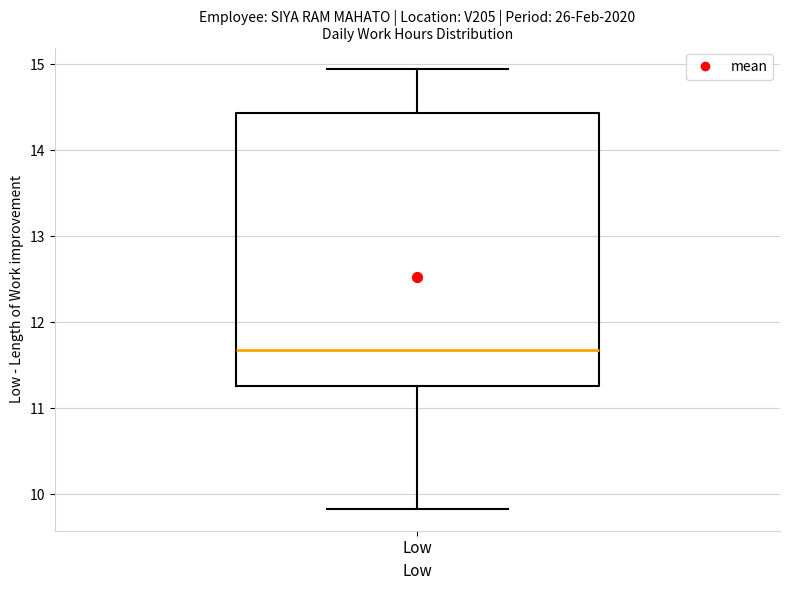

Read this box plot against the y-axis: the position of the median line, the range covered by the box, and the ends of both whiskers. The values are not printed on the chart, so give them approximately, as read against the axis.

median 11.7, box 11.3 to 14.4, whiskers 9.8 to 14.9